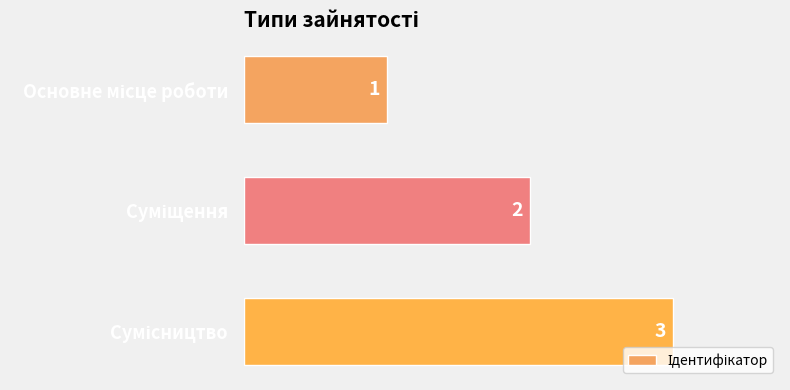

What is the value of the 2nd bar from the top?

2